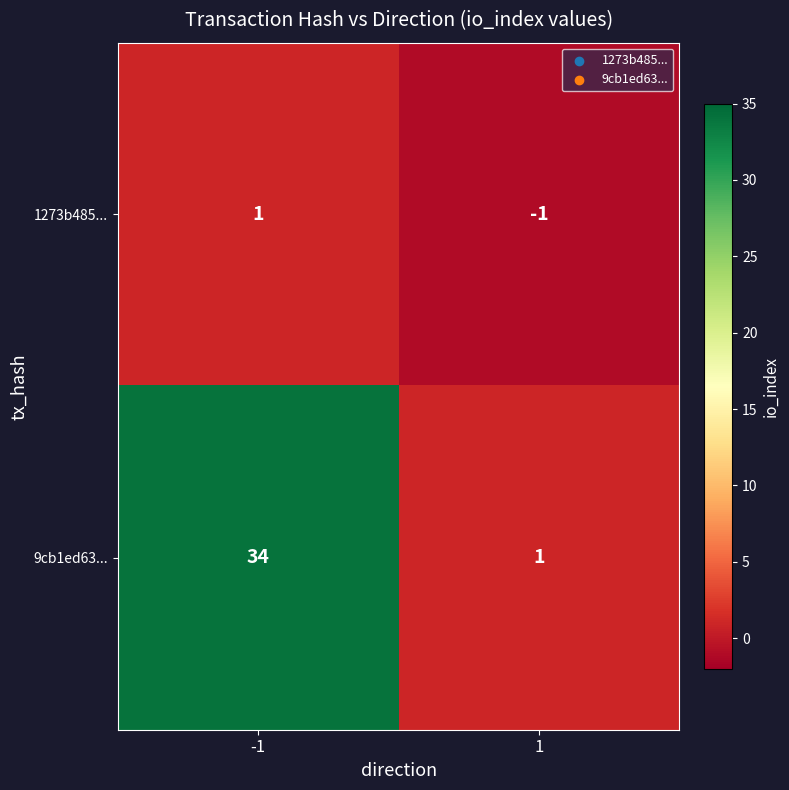

Count the number of categories in the chart.

2